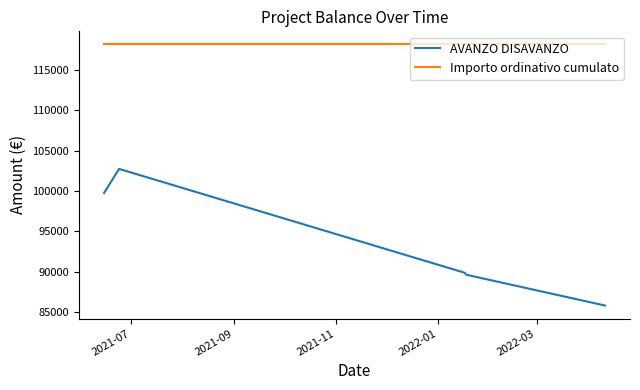

Rank the series by their average value, from lowest to highest.

AVANZO DISAVANZO, Importo ordinativo cumulato